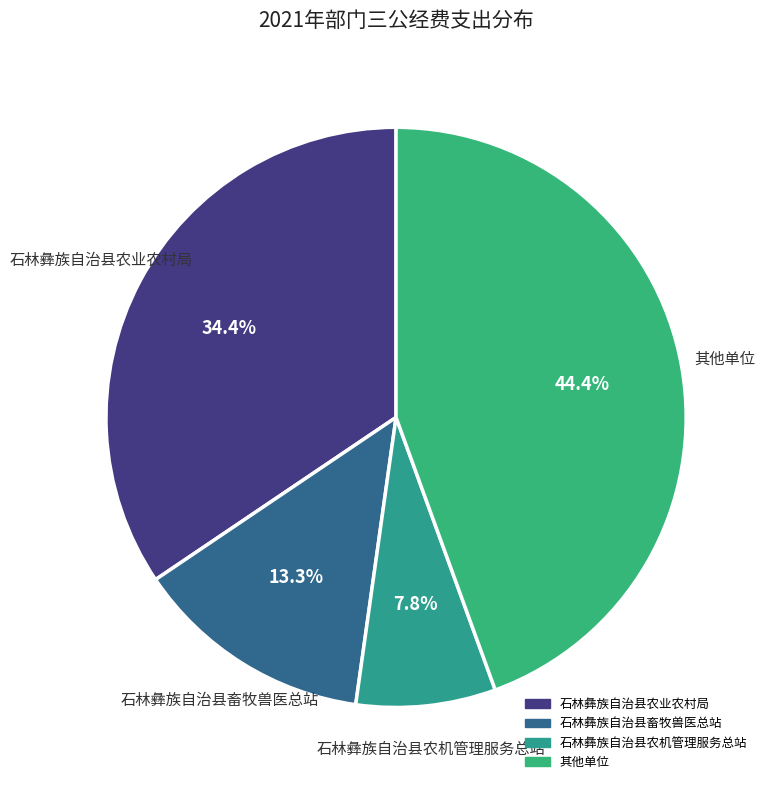

Do 石林彝族自治县畜牧兽医总站 and 石林彝族自治县农机管理服务总站 together represent more than half of the pie?

No